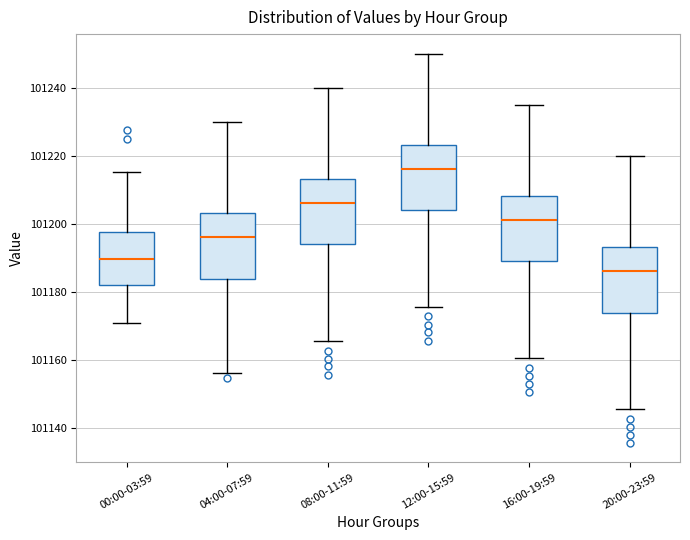

Where does the median line of the box for 16:00-19:59 sit on the y-axis? The values are not printed on the chart, so give them approximately, as read against the axis.

101202